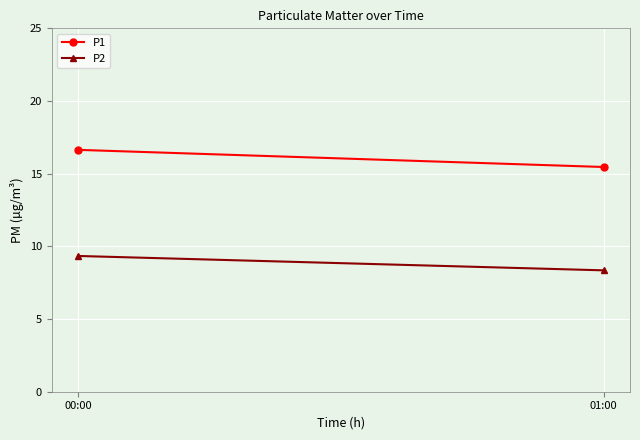

What is the highest value of the P2 series?

9.3